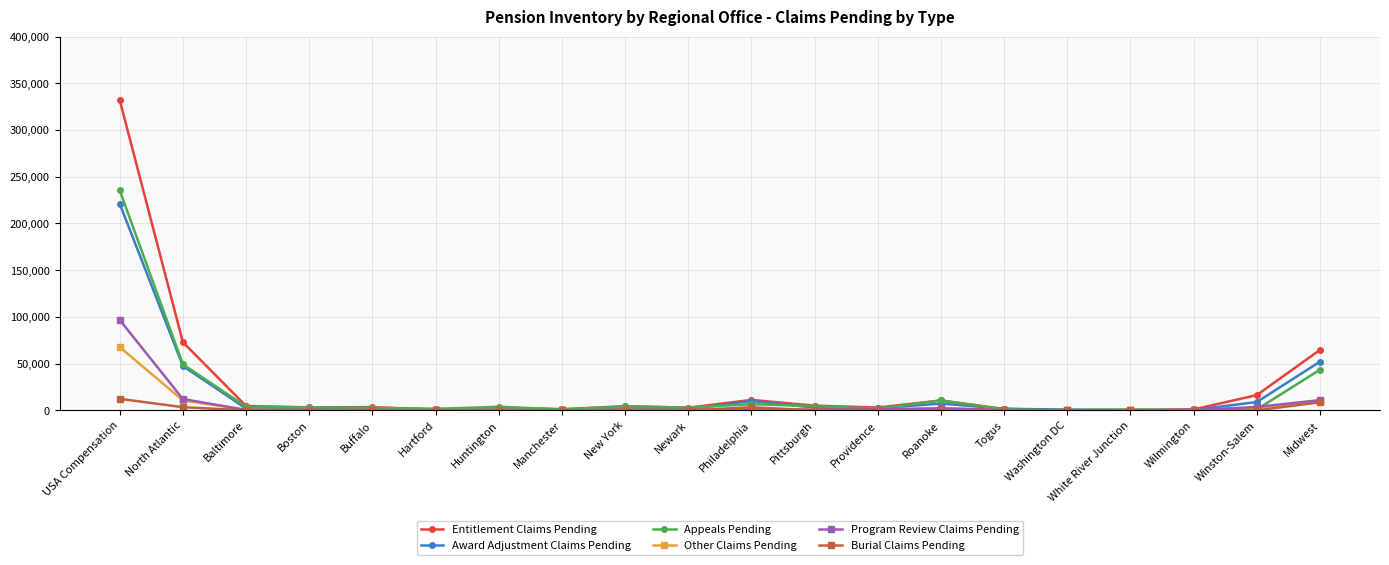

What is the label of the 9th point from the left?

New York